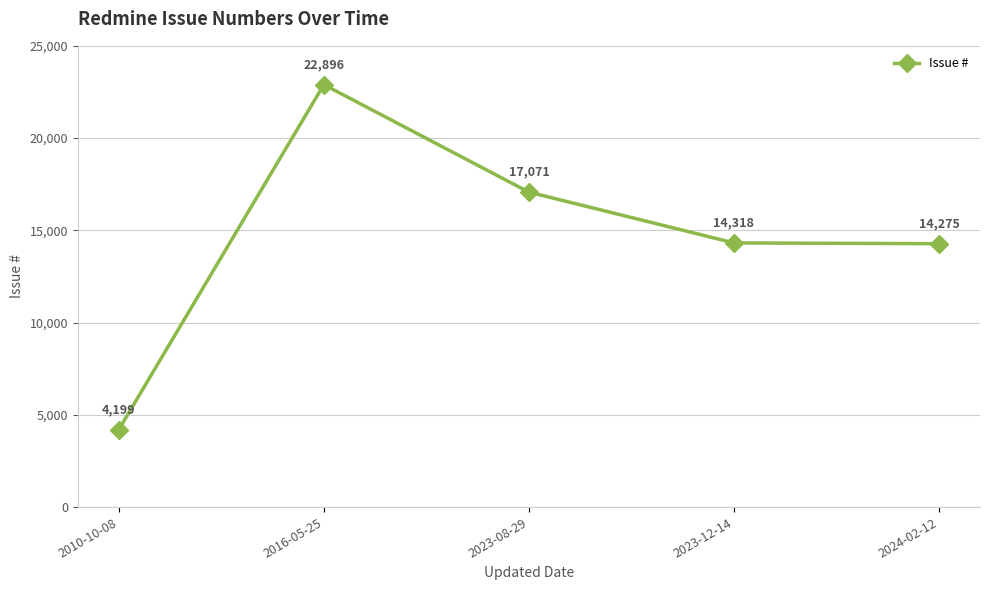

At which category does the data reach its first local peak?

2016-05-25